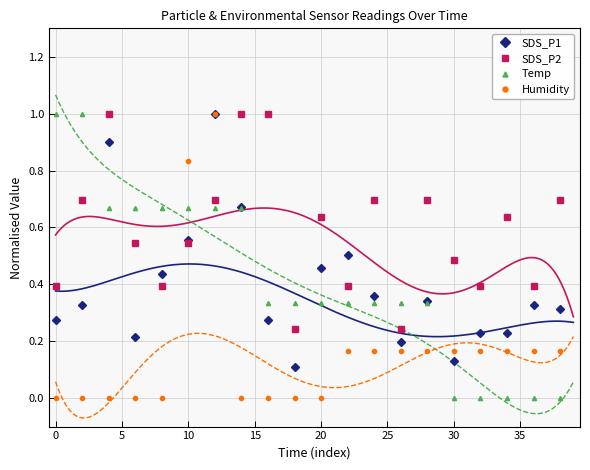

True or false: Humidity and Temp intersect in this chart.

True